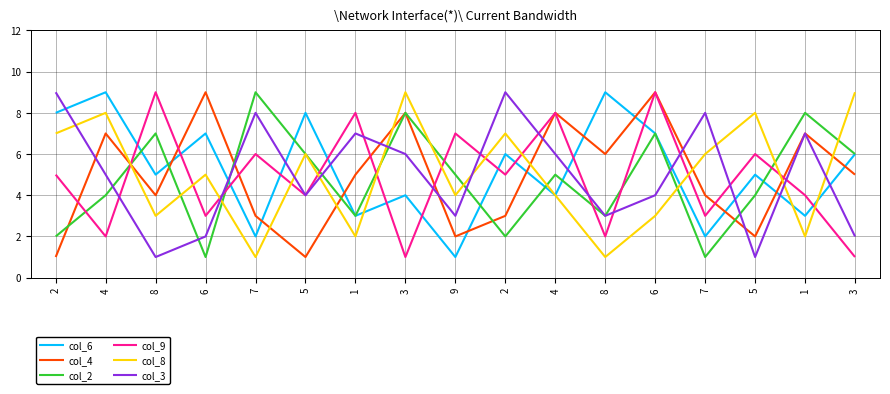

Does the chart display data point markers on the line(s)?

No